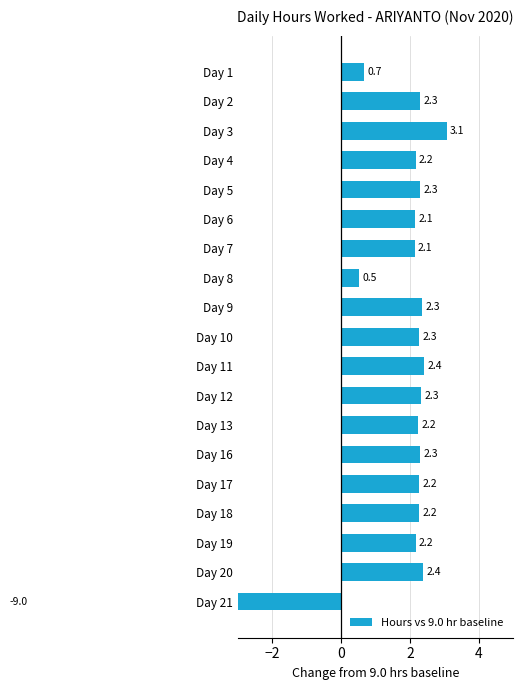

What is the maximum value shown in the chart?

3.1